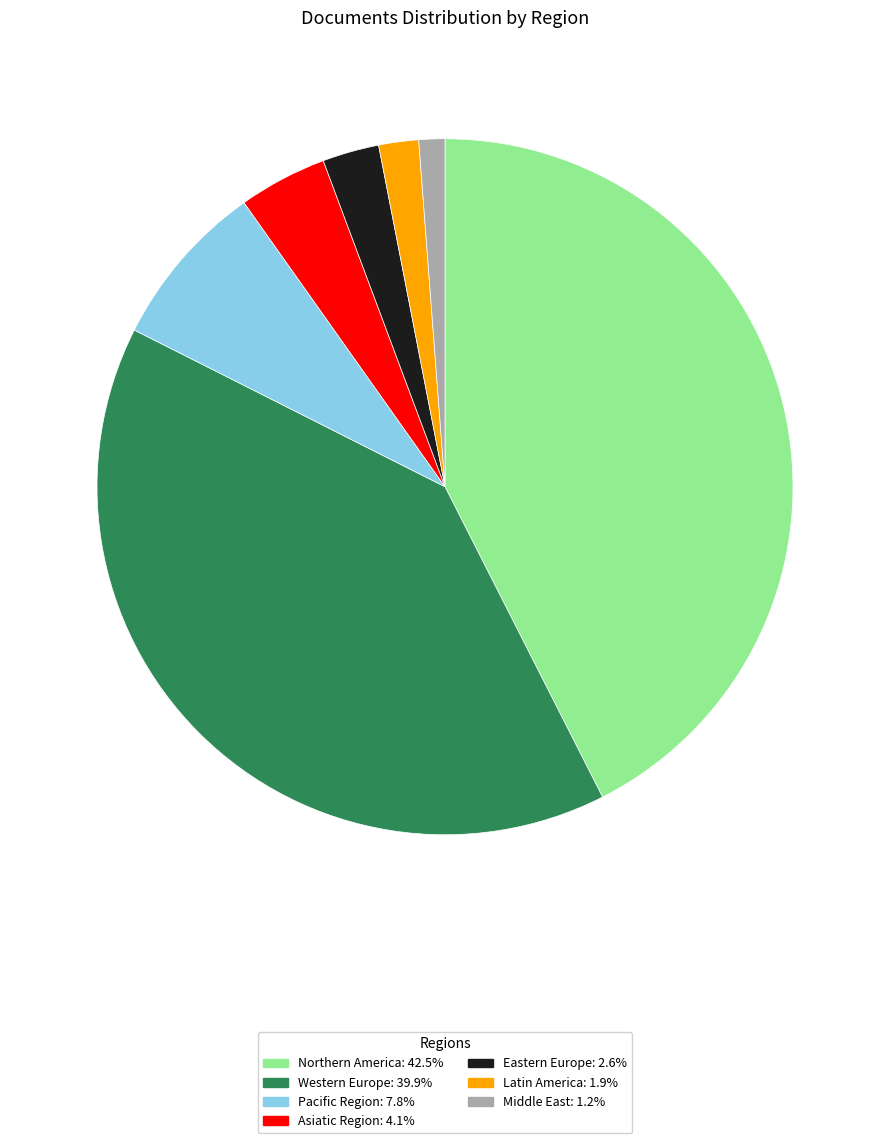

Is there a majority slice in this chart?

No